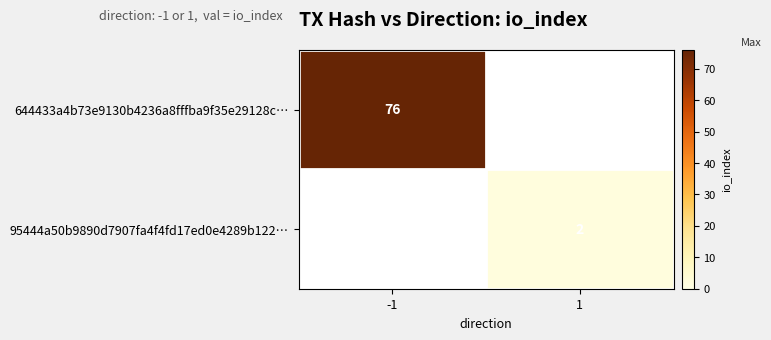

The value of 95444a50b9890d7907fa4f4fd17ed0e4289b122… at 1 is 2. True or false?

True